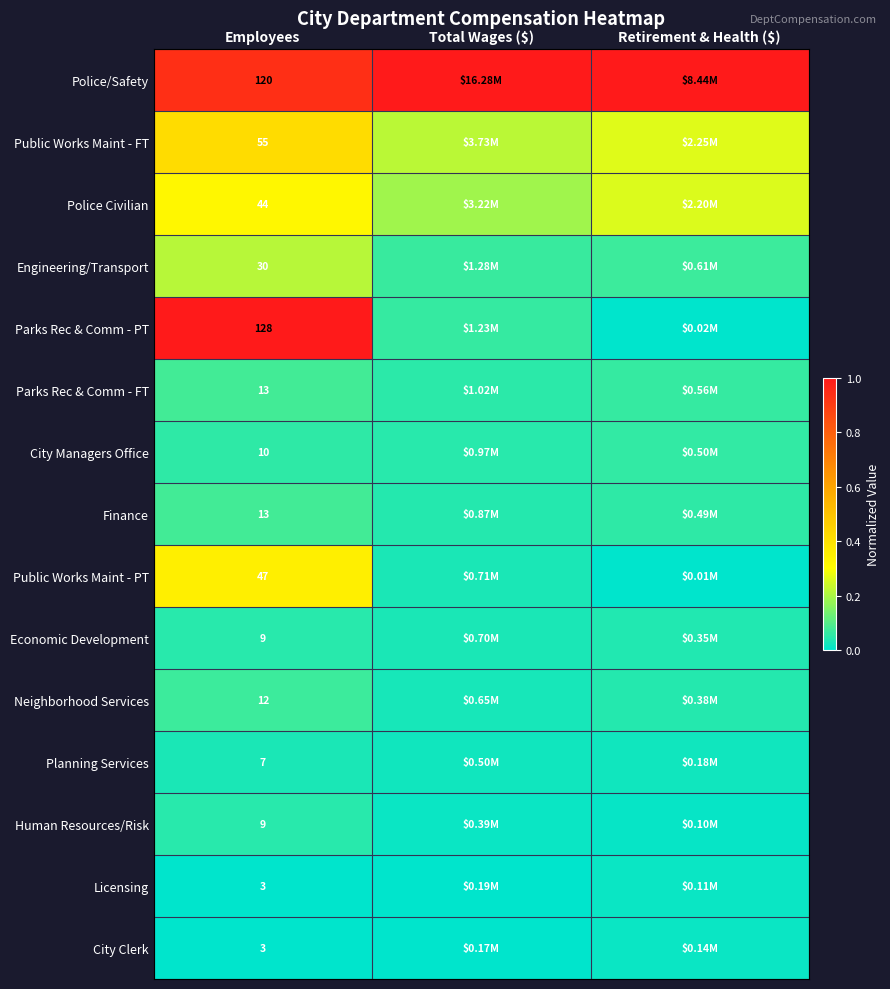

Is the value of Police/Safety at Employees greater than the value of Police Civilian at Employees?

Yes